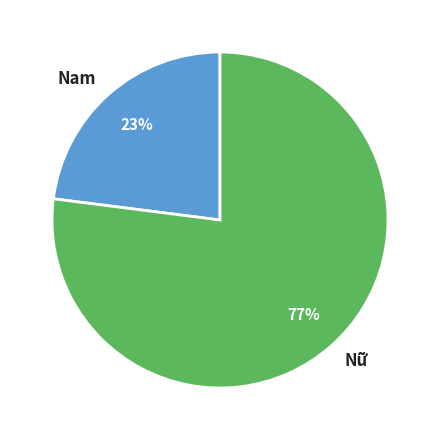

Is it true that Nữ is 86% of the pie?

False